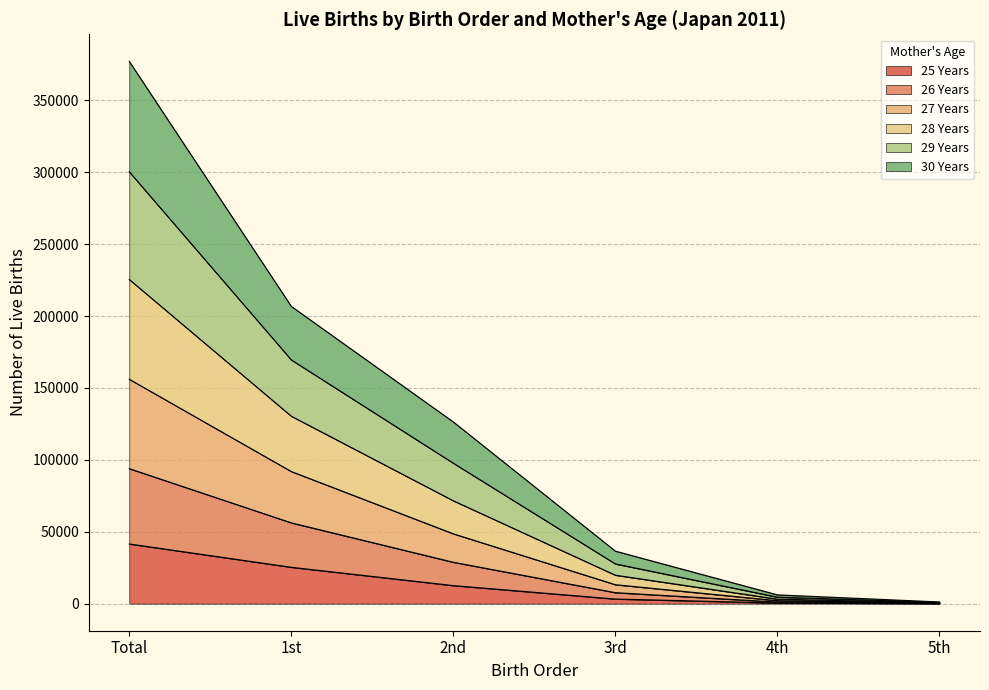

At which label does 25 Years reach its peak?

Total